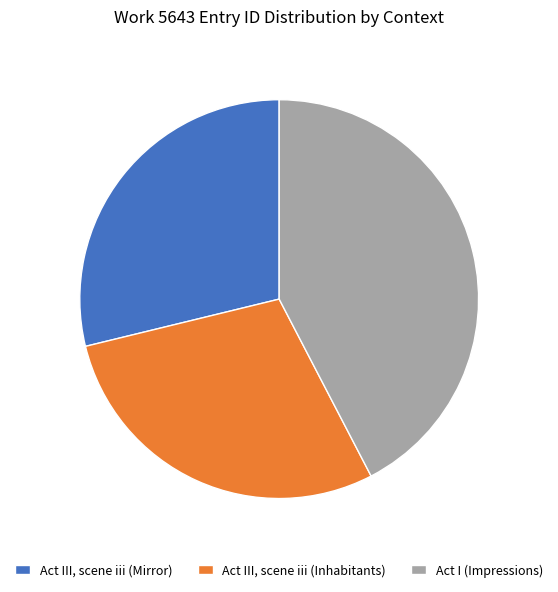

Does any single category account for the majority?

No